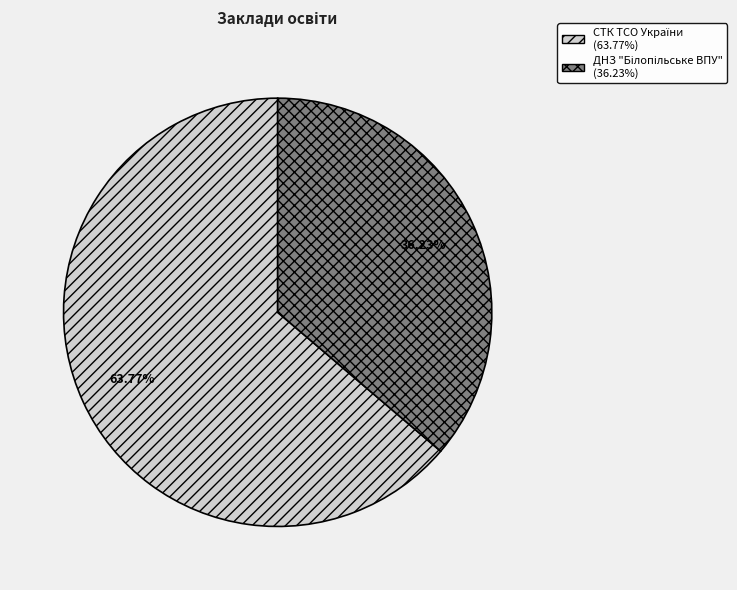

Does any single category account for the majority?

Yes